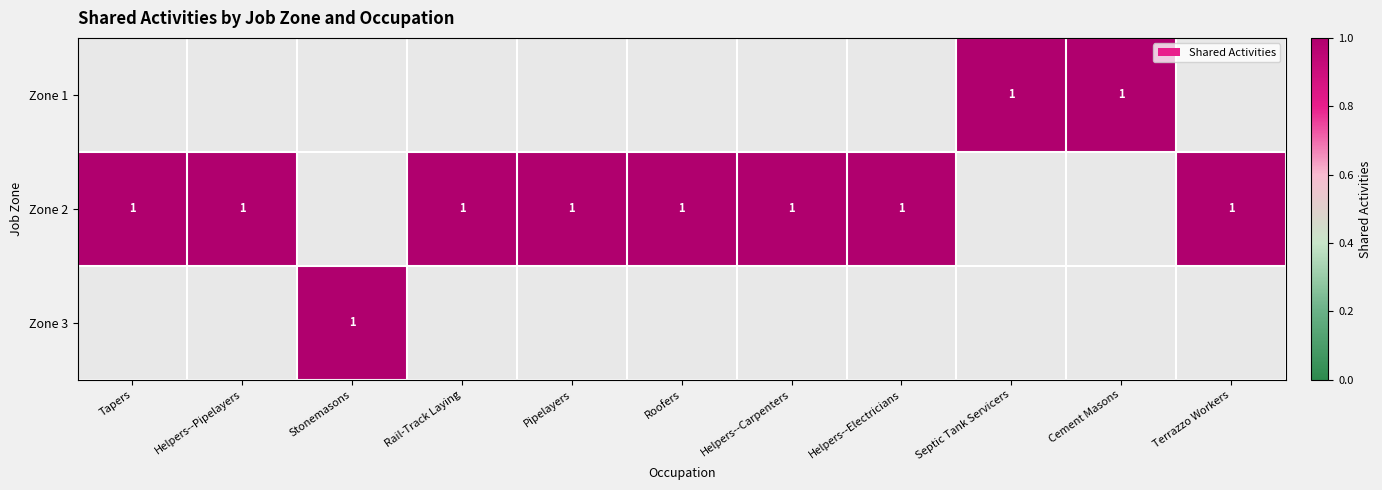

Between Septic Tank Servicers and Stonemasons, which is larger?

Stonemasons